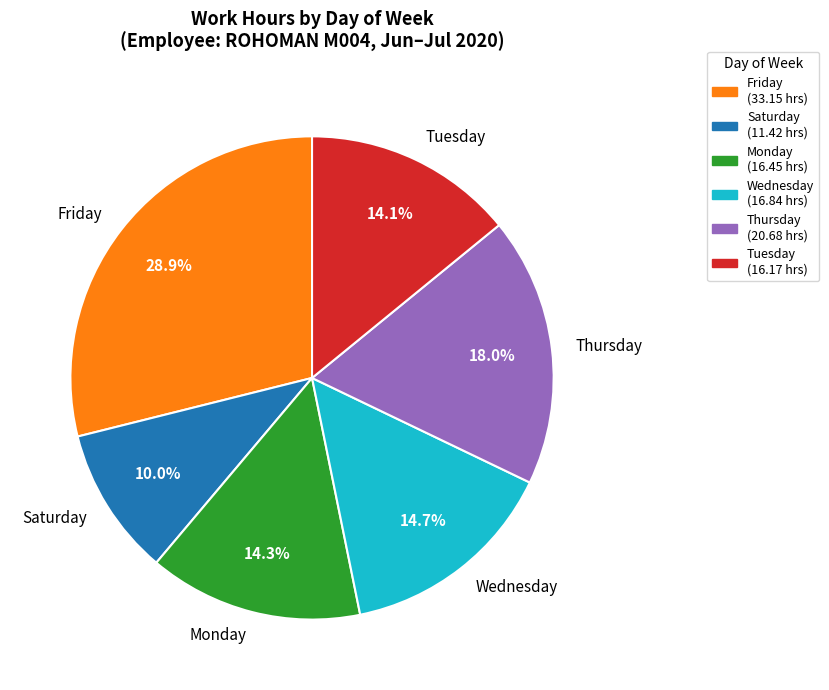

What is the smallest slice in the pie chart?

Saturday